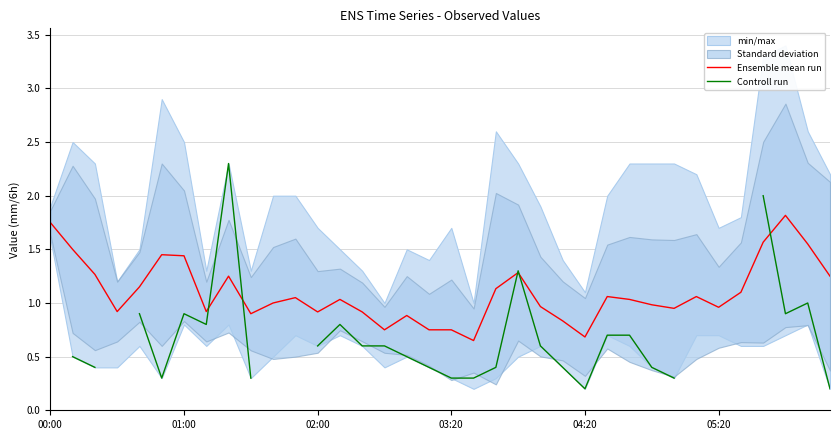

Is it true that Ensemble mean run equals 0.4 at 01:00?

False